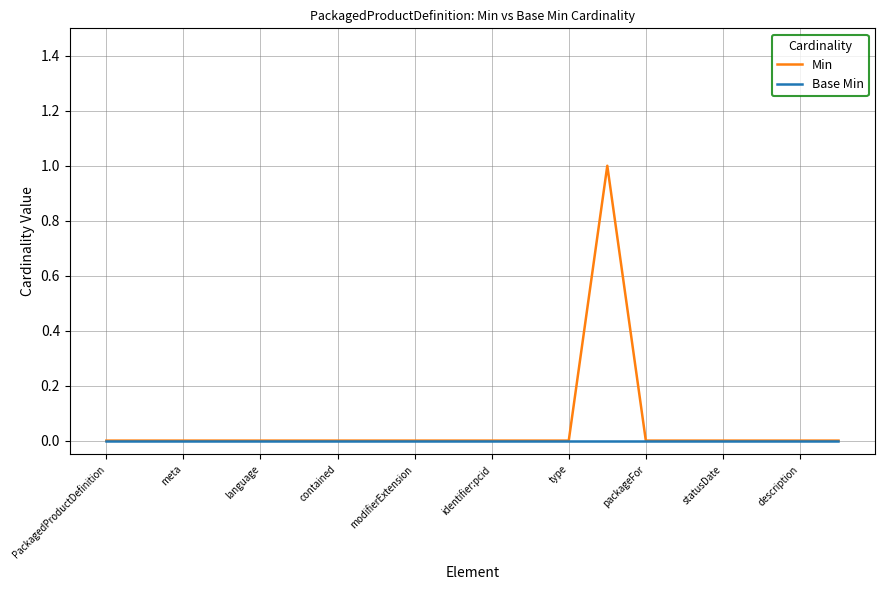

Reading right to left, list all the values displayed in this chart.

Min: 0	0	0	0	0	0	1	0	0	0	0	0	0	0	0	0	0	0	0	0
Base Min: 0	0	0	0	0	0	0	0	0	0	0	0	0	0	0	0	0	0	0	0